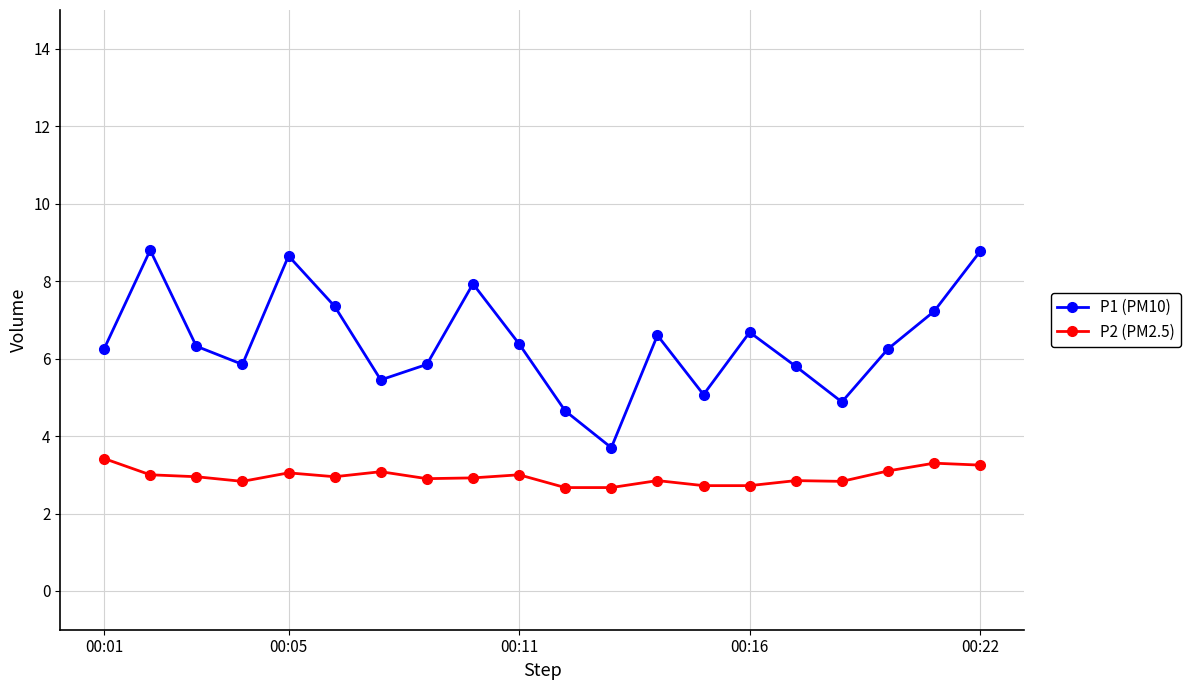

What is the value of the P2 (PM2.5) point at the 3rd from the left?

3.0